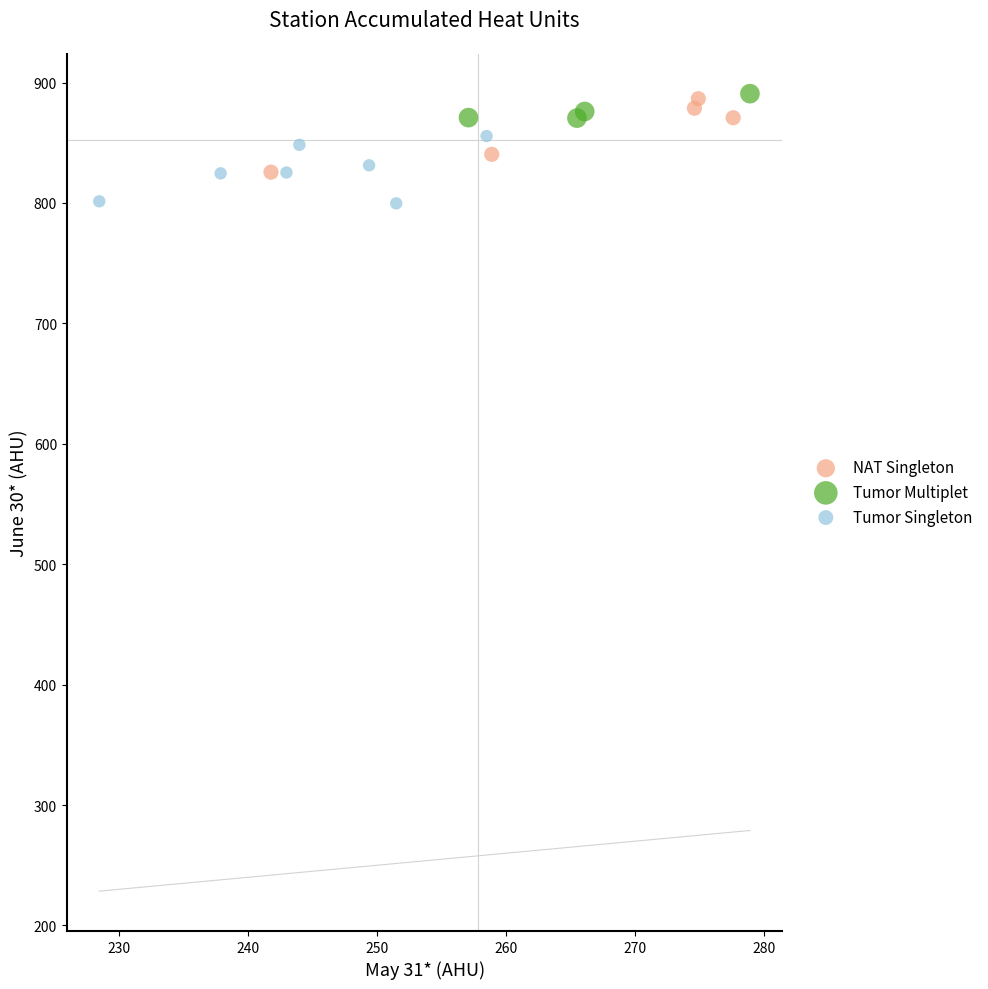

What are all the series names shown in the legend?

NAT Singleton, Tumor Multiplet, Tumor Singleton